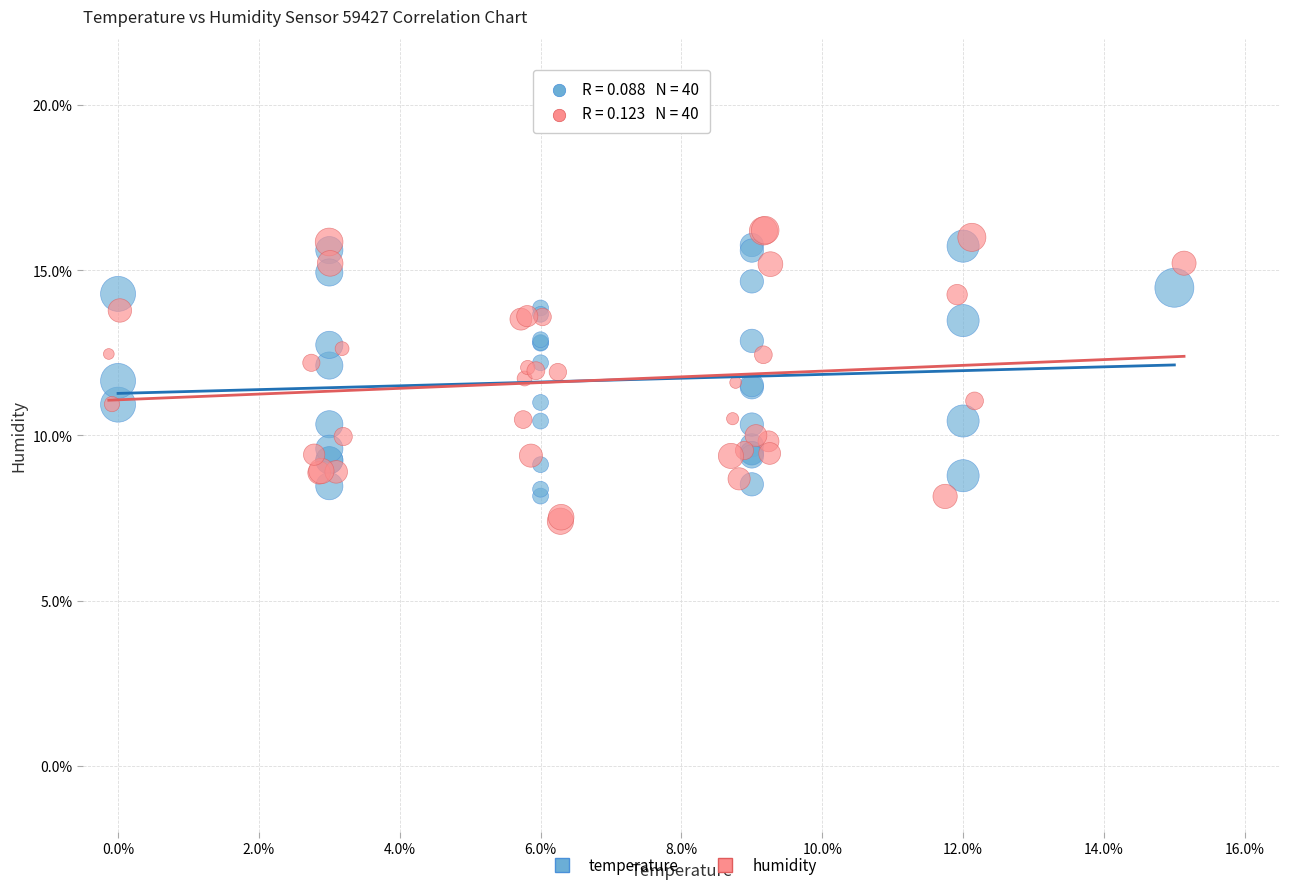

Which series contains the lowest Y value?

humidity